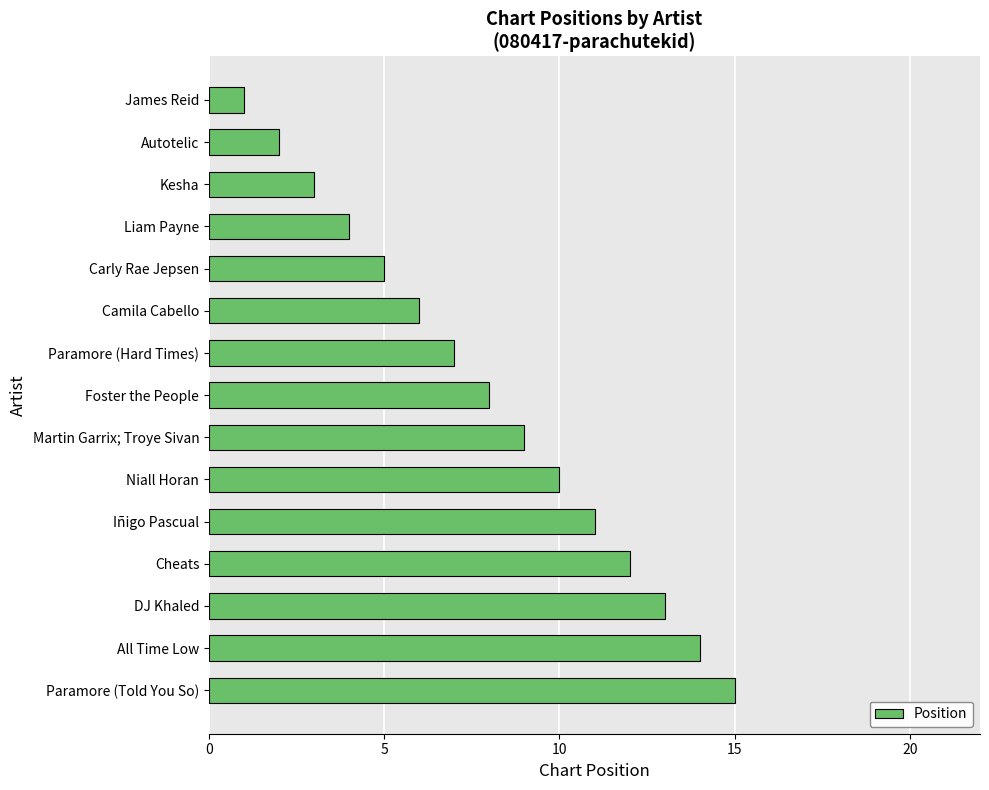

Rank the categories by value from lowest to highest.

James Reid, Autotelic, Kesha, Liam Payne, Carly Rae Jepsen, Camila Cabello, Paramore (Hard Times), Foster the People, Martin Garrix; Troye Sivan, Niall Horan, Iñigo Pascual, Cheats, DJ Khaled, All Time Low, Paramore (Told You So)